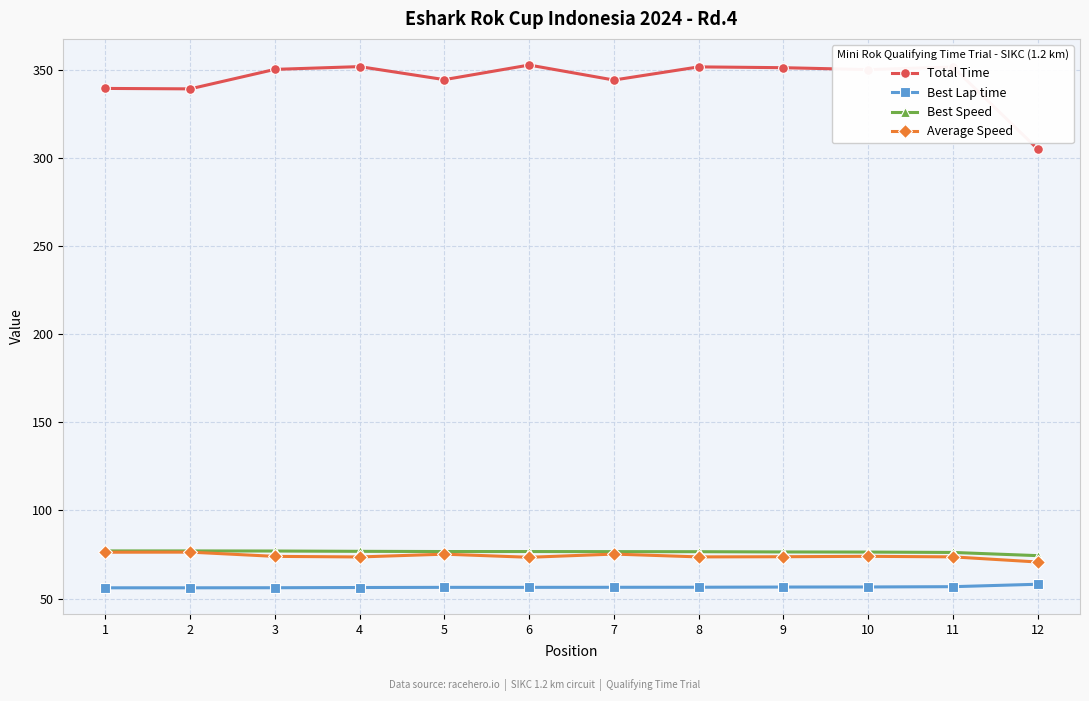

The value of Best Speed at 12 is 114.9. True or false?

False